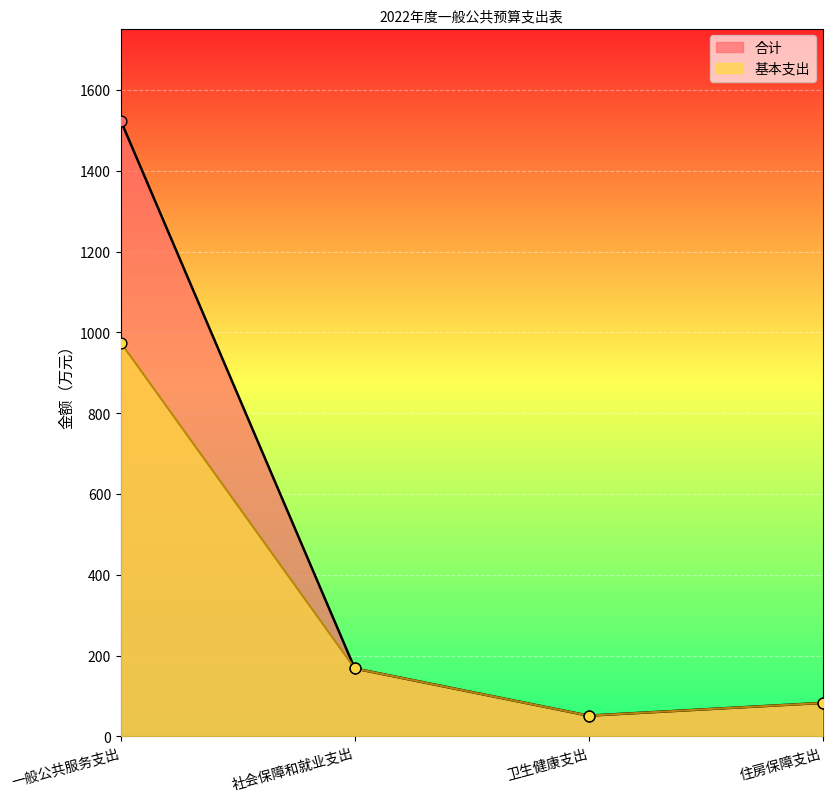

Is the value of 基本支出 at 卫生健康支出 greater than the value of 合计 at 卫生健康支出?

No